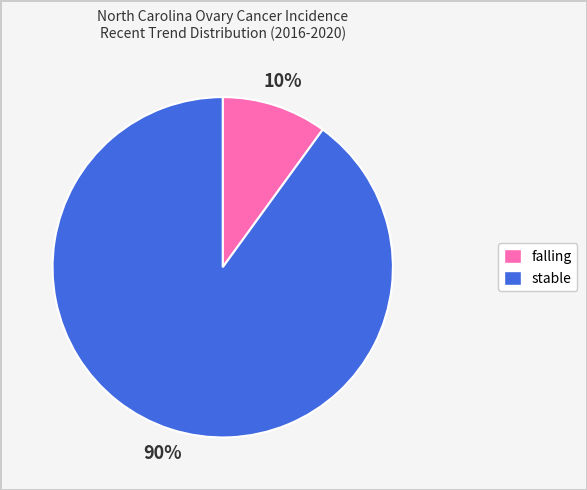

Which has a higher value, falling or stable?

stable